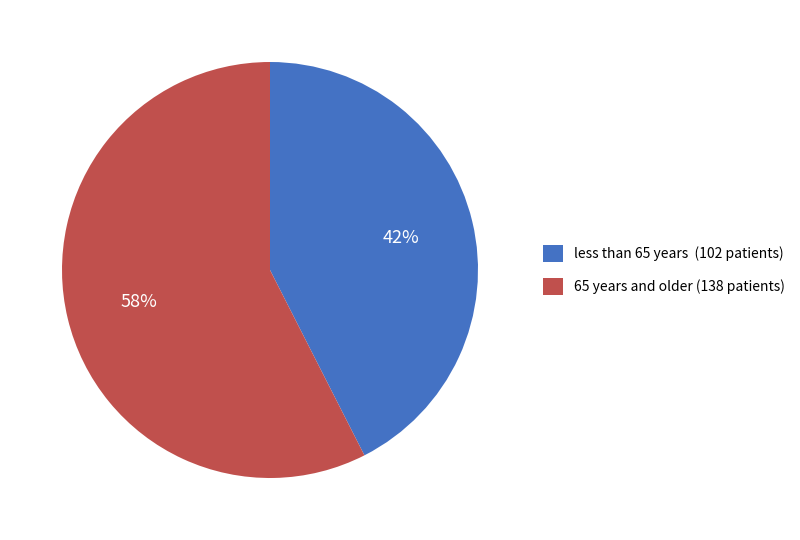

Is there a majority slice in this chart?

Yes